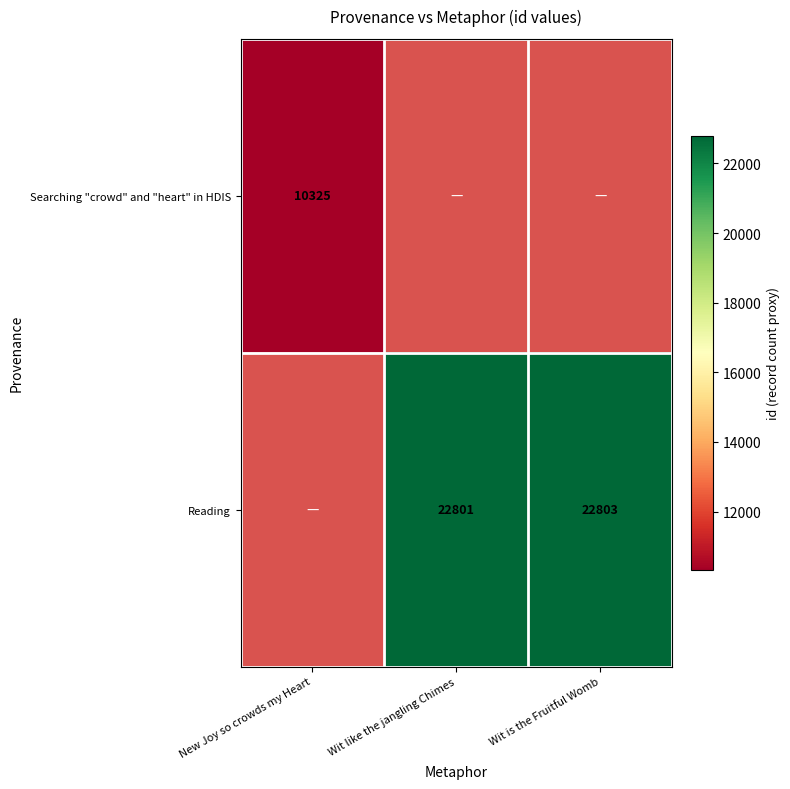

Is the value of Reading at Wit is the Fruitful Womb greater than the value of Searching "crowd" and "heart" in HDIS at New Joy so crowds my Heart?

Yes